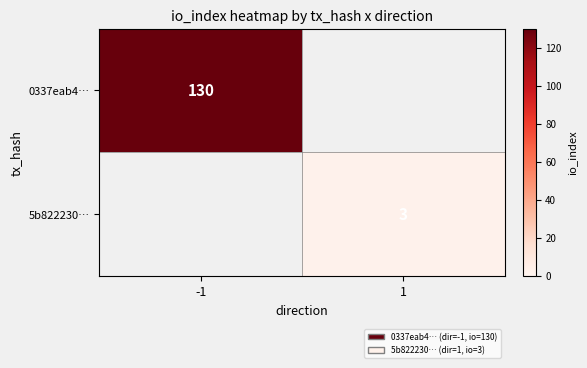

True or false: 5b822230… has a value of 3 at 1.

True